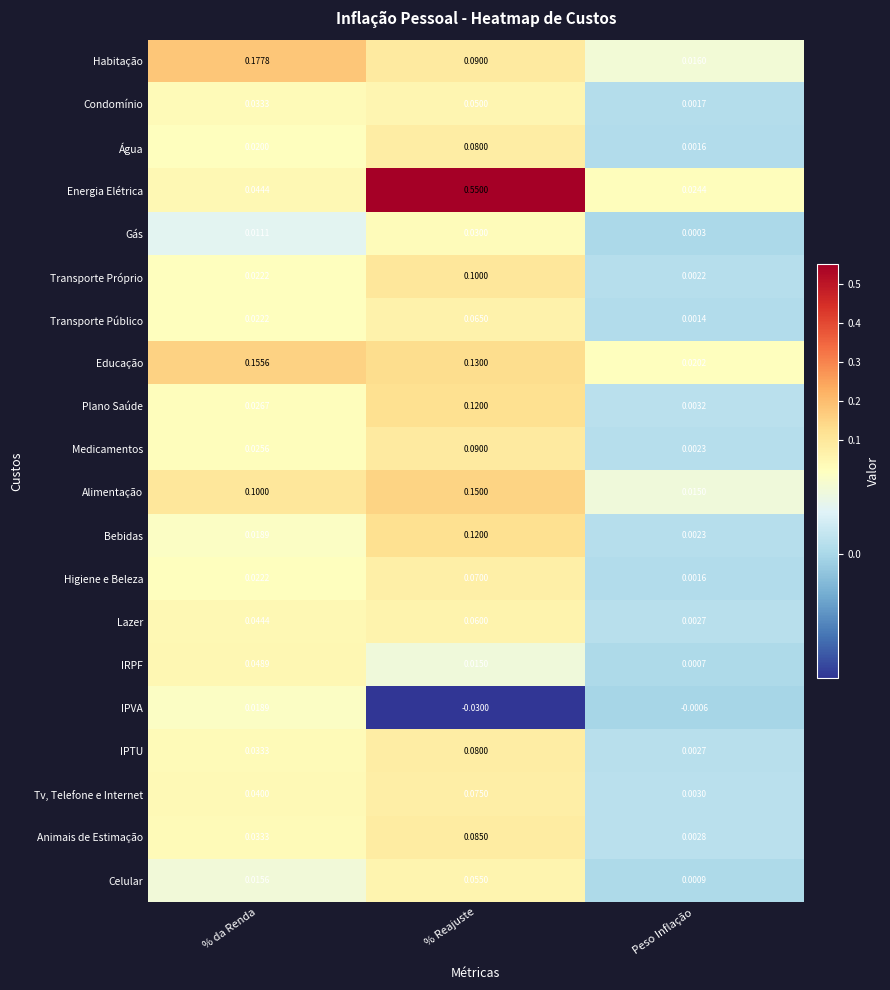

Which series changed the most between % Reajuste and Peso Inflação?

Energia Elétrica